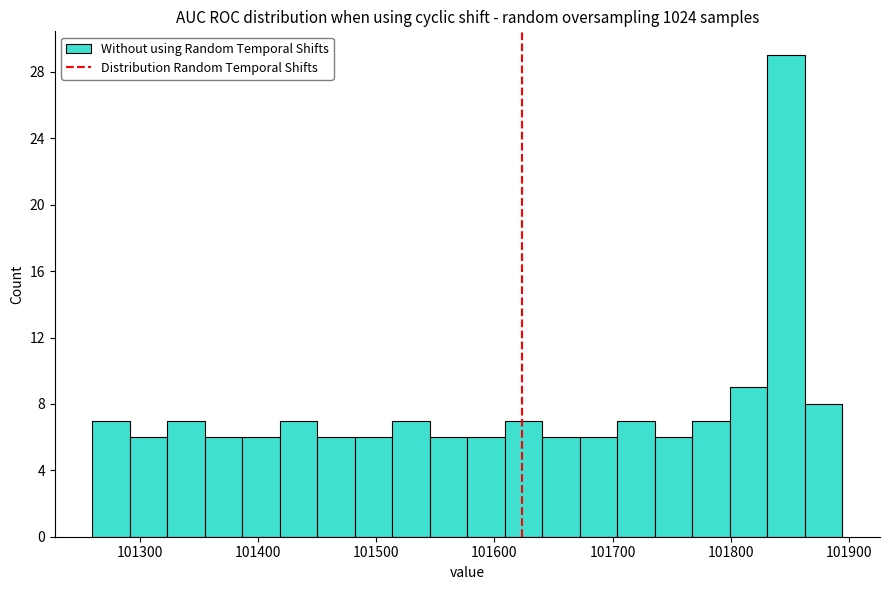

Read against the x-axis, roughly where is the centre of the tallest bar?

101850